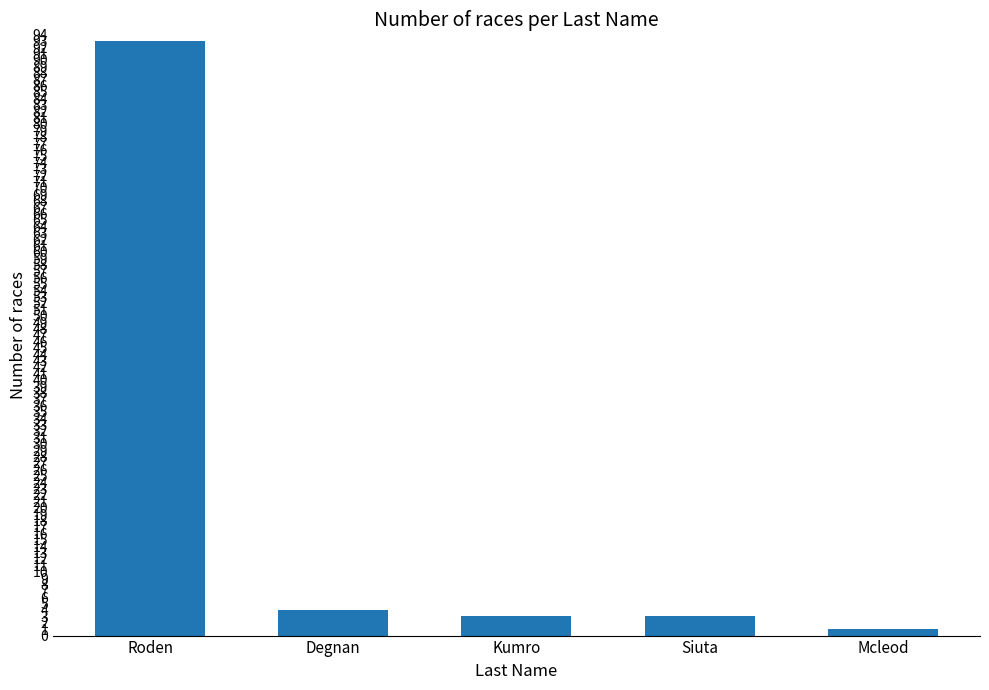

What is the label of the 5th bar from the right?

Roden